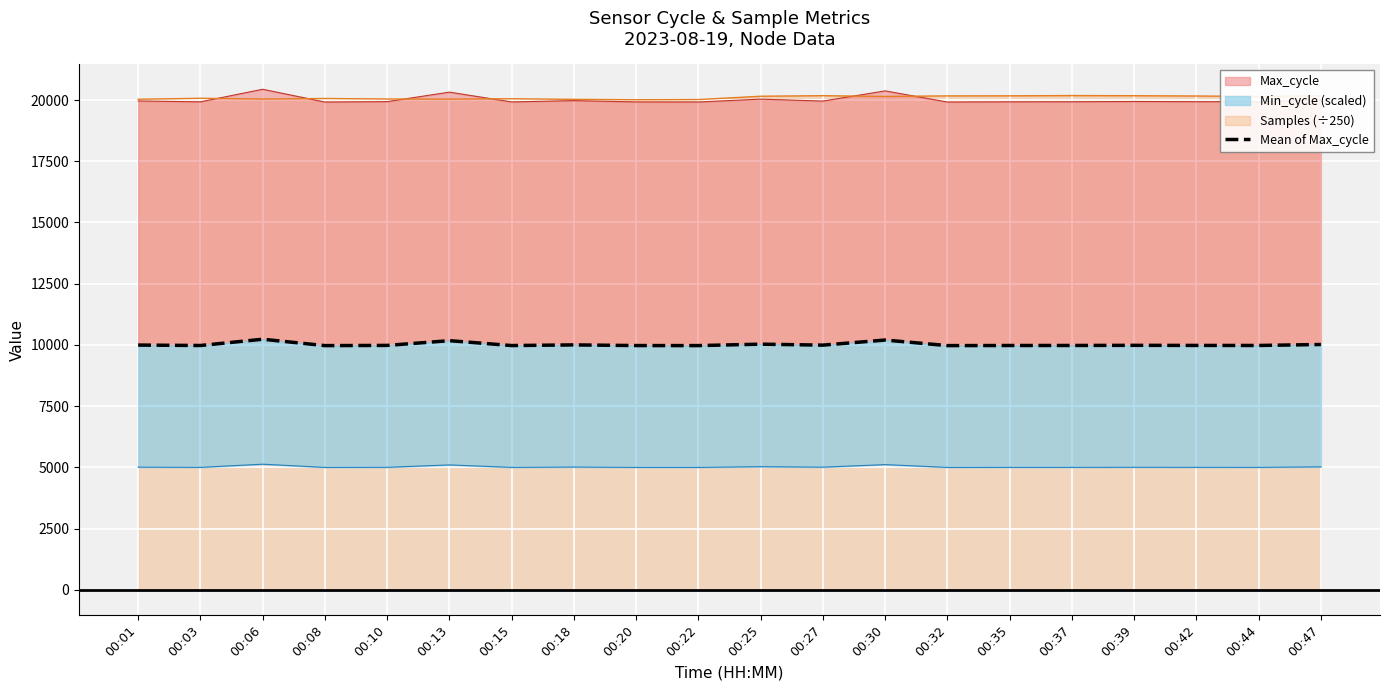

What is the maximum value for Samples (÷250)?

20181.0